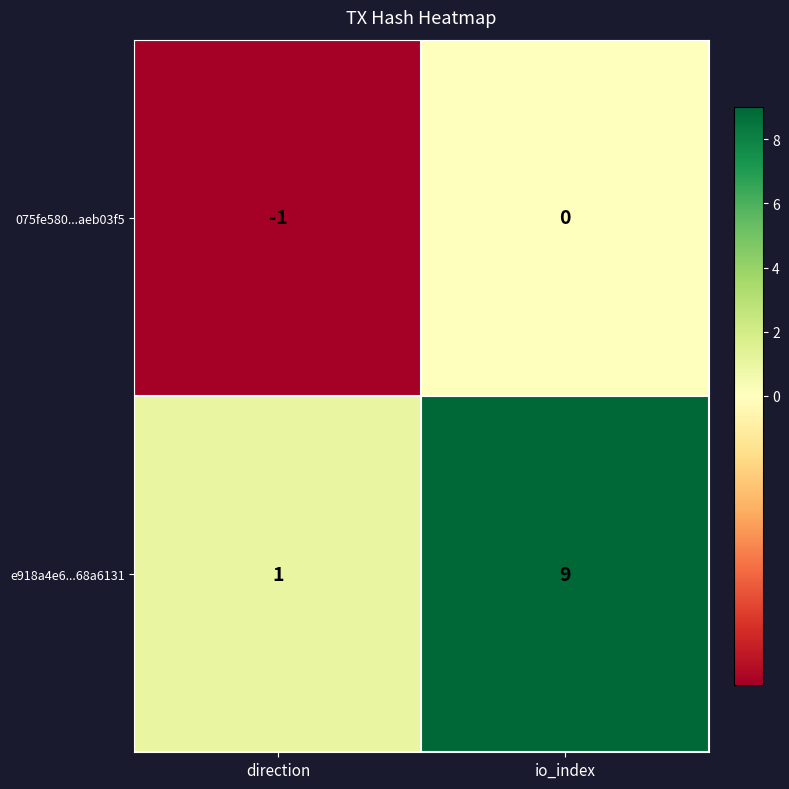

The value of e918a4e6...68a6131 at io_index is 9. True or false?

True